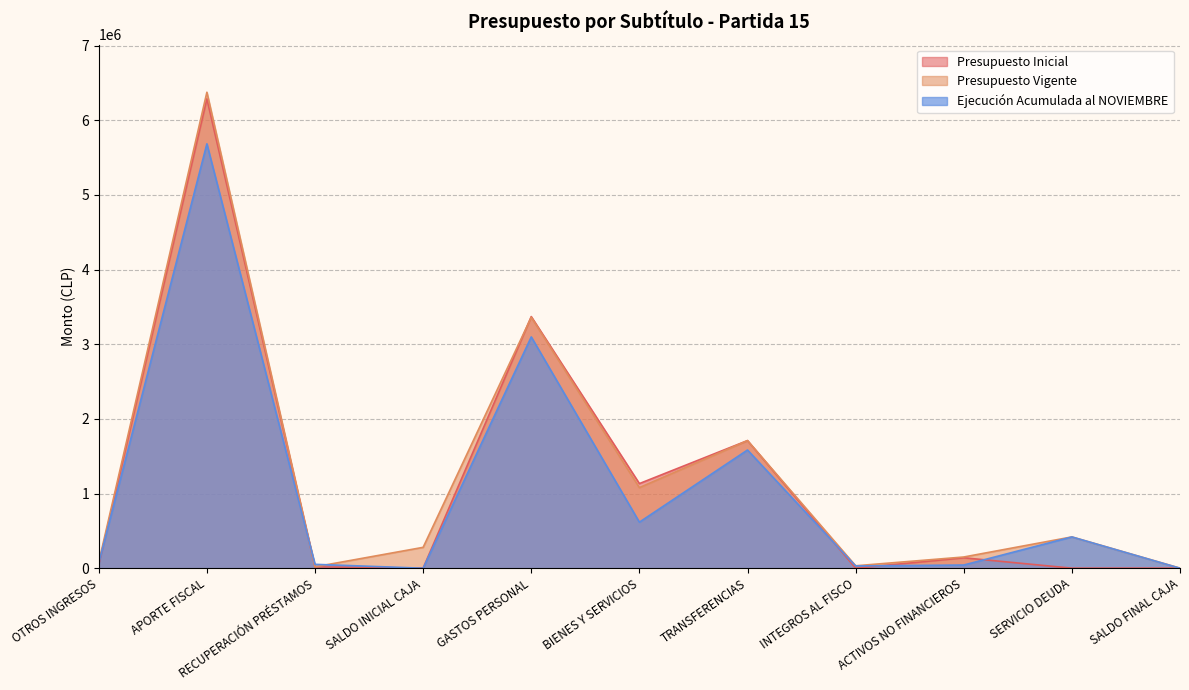

Is it true that Presupuesto Inicial equals 2988450 at TRANSFERENCIAS?

False